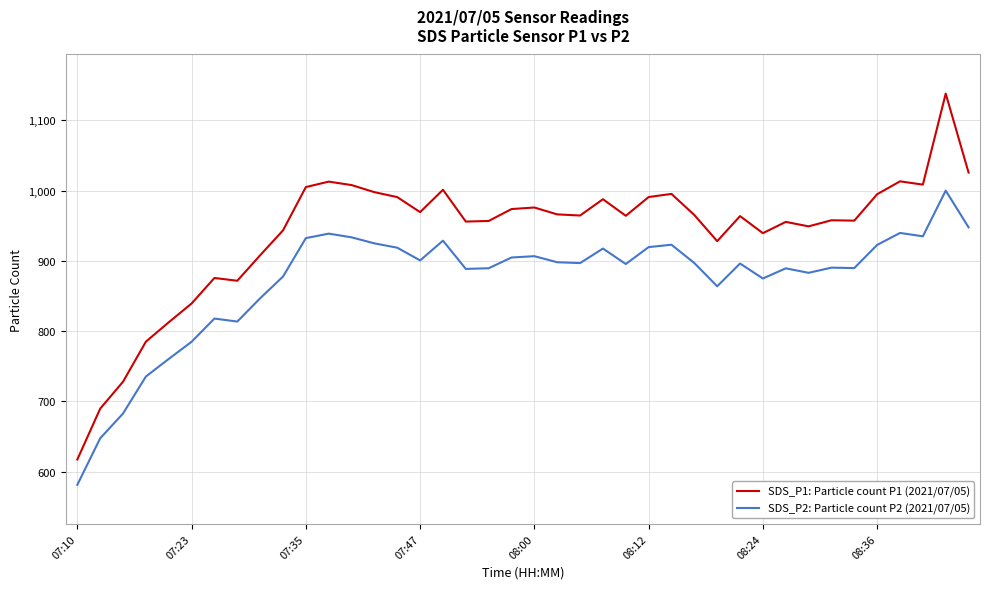

List the series in order of their peak value, lowest first.

SDS_P2: Particle count P2 (2021/07/05), SDS_P1: Particle count P1 (2021/07/05)